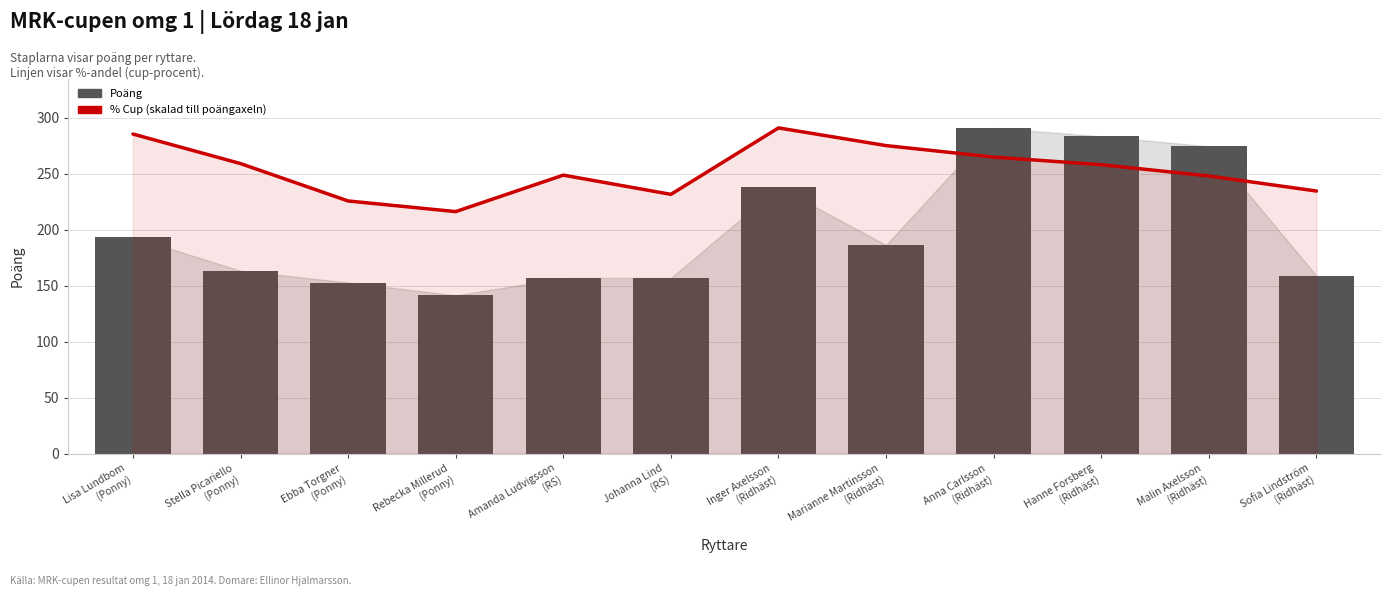

What position from the left is Sofia Lindström
(Ridhäst)?

12